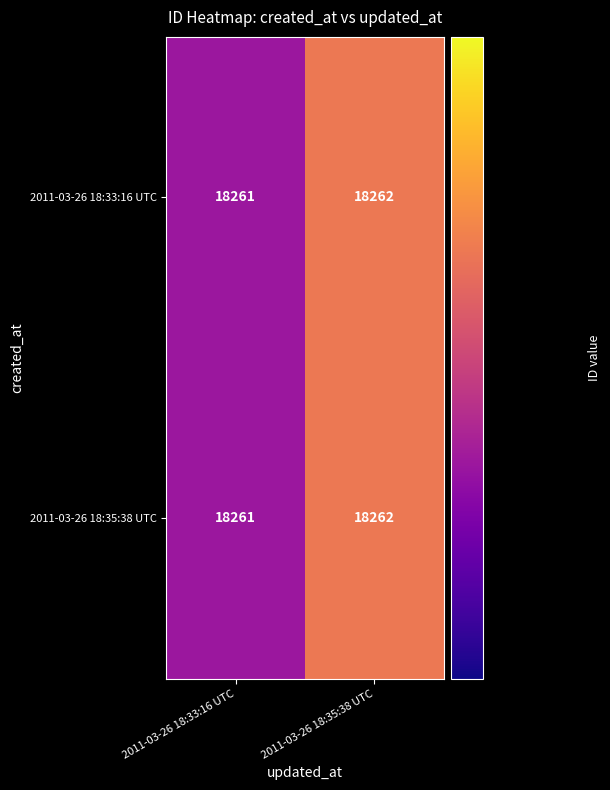

What is the smallest value displayed?

18261